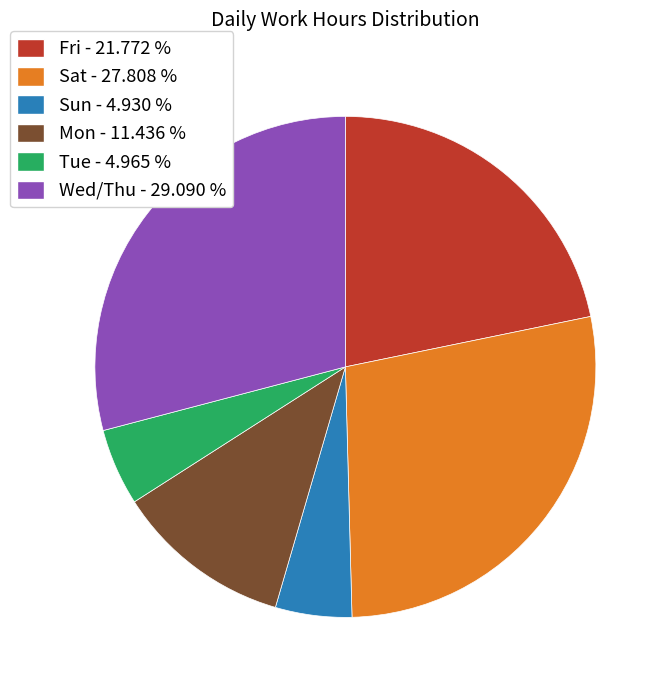

Is the sum of Sat - 27.808 % and Sun - 4.930 % greater than half?

No